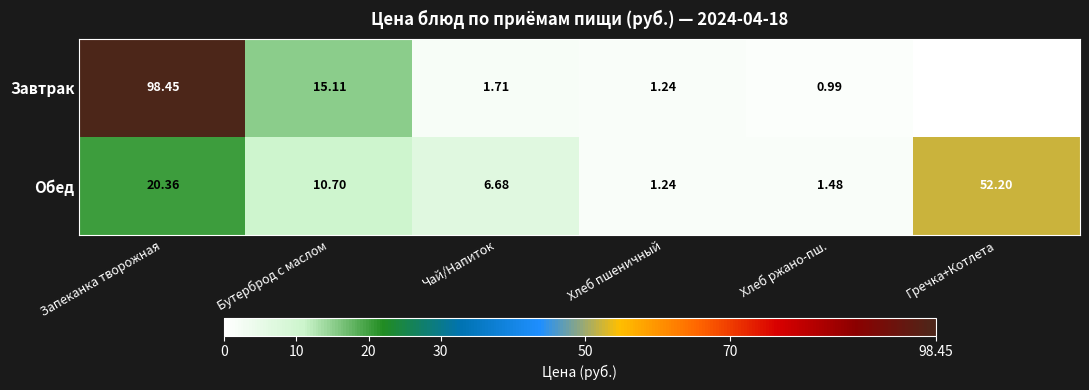

At Бутерброд с маслом, list the series in order from largest to smallest.

Завтрак, Обед